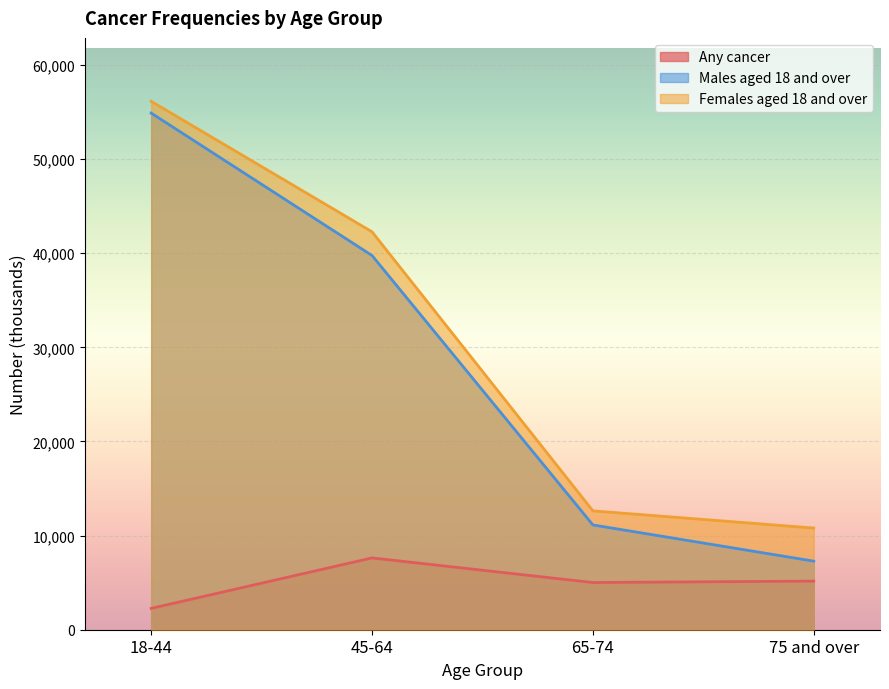

True or false: Males aged 18 and over and Females aged 18 and over intersect in this chart.

False